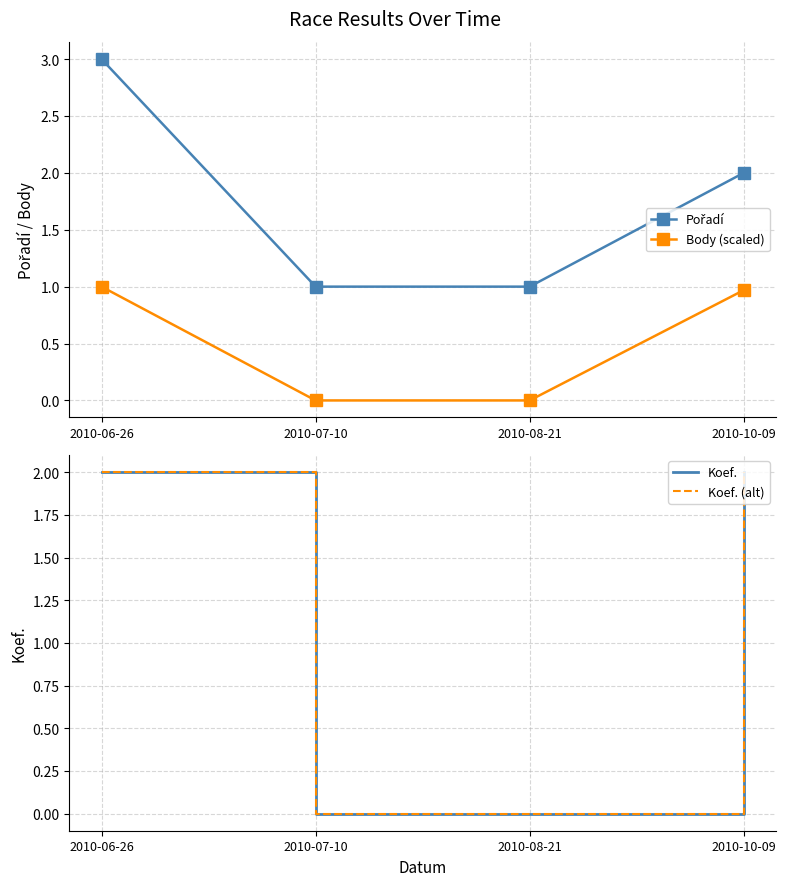

Reading left to right, what are all the values shown in this chart?

Pořadí: 2010-06-26=3.0	2010-07-10=1.0	2010-08-21=1.0	2010-10-09=2.0
Body (scaled): 2010-06-26=1.0	2010-07-10=0.0	2010-08-21=0.0	2010-10-09=1.0
Koef.: 2010-06-26=2.0	2010-07-10=0.0	2010-08-21=0.0	2010-10-09=2.0
Koef. (alt): 2010-06-26=2.0	2010-07-10=0.0	2010-08-21=0.0	2010-10-09=2.0